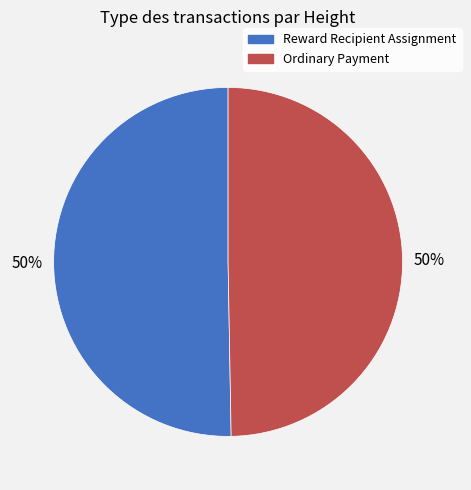

How many slices are in this pie chart?

2